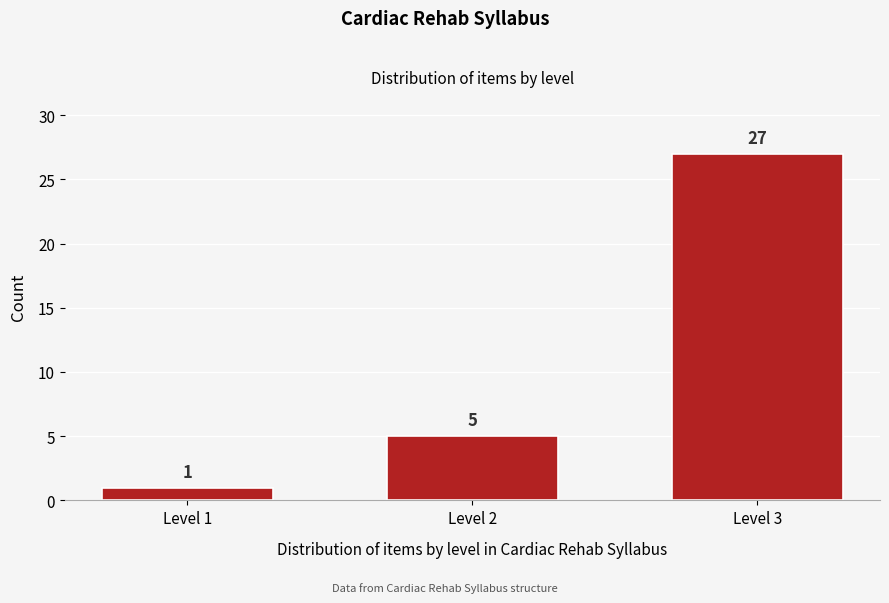

Reading left to right, what are all the values shown in this chart?

1	5	27